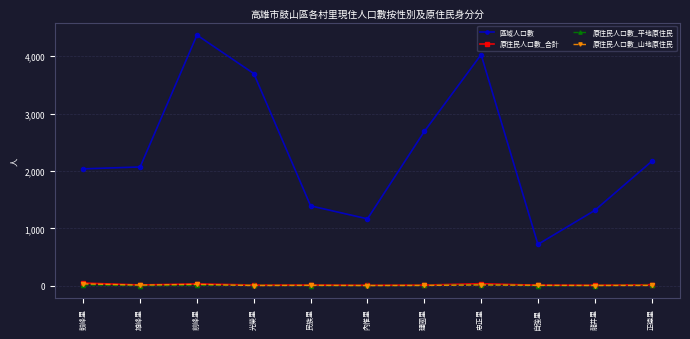

Is it true that 區域人口數 equals 457 at 自強里?

False